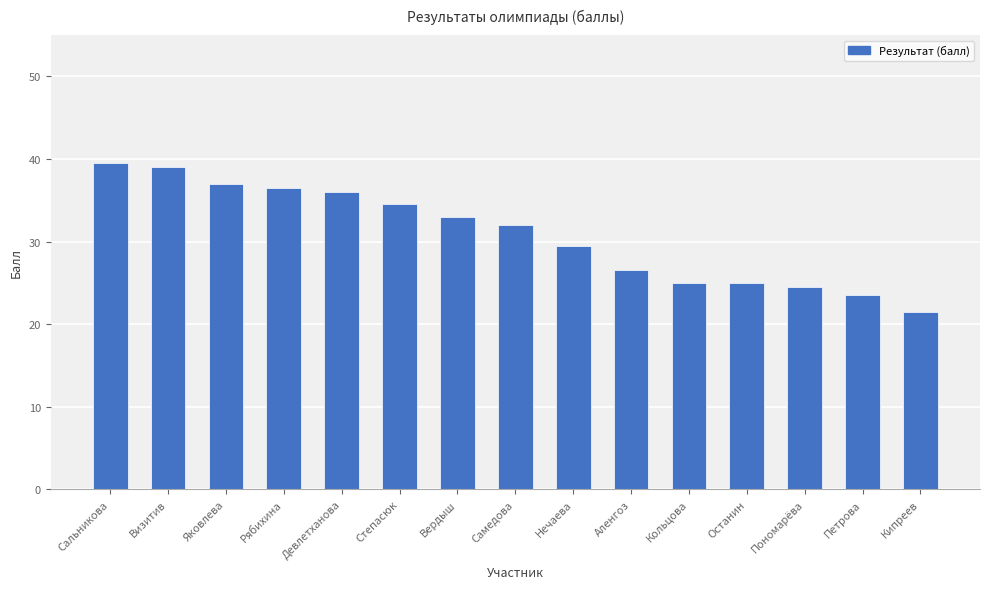

Which label corresponds to the largest value in the chart?

Сальникова